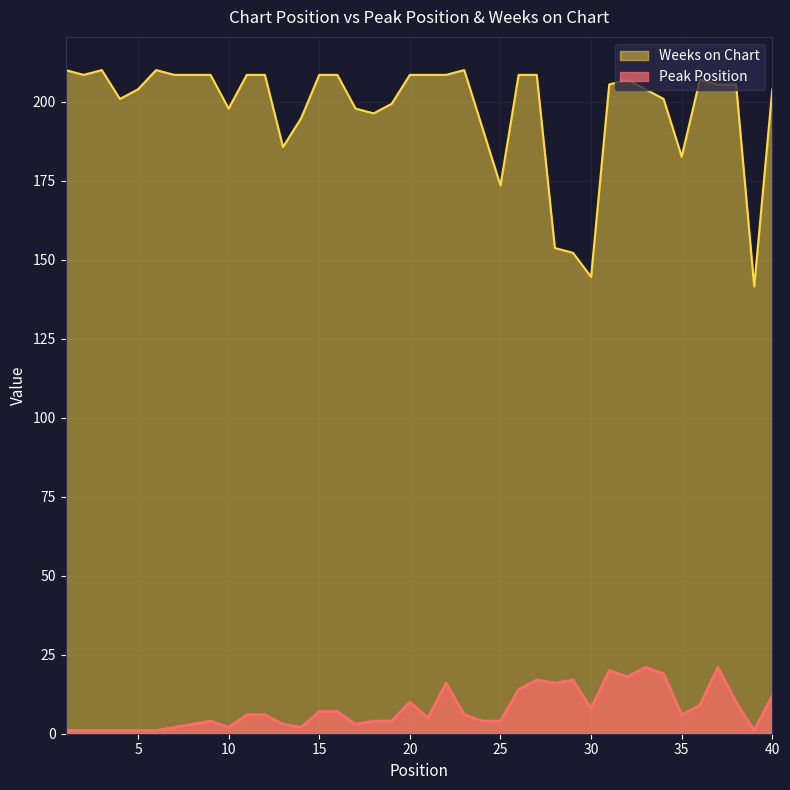

How many values in the Peak Position series exceed 6?

17